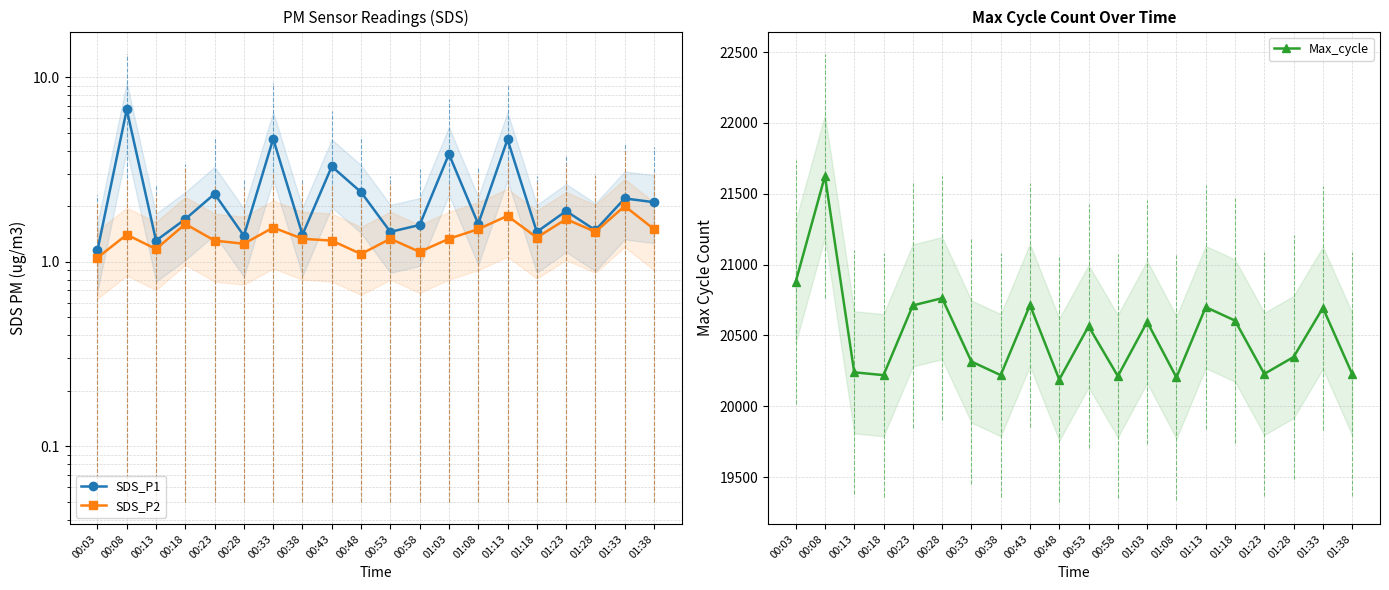

List the series in order of their peak value, lowest first.

SDS_P2, SDS_P1, Max_cycle